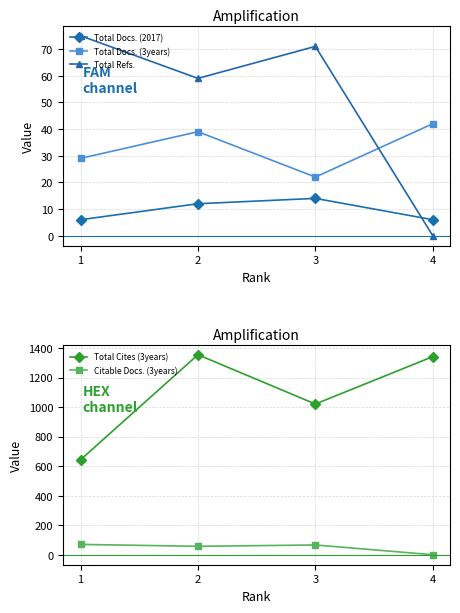

Which series changed the most between 2 and 3?

Total Cites (3years)